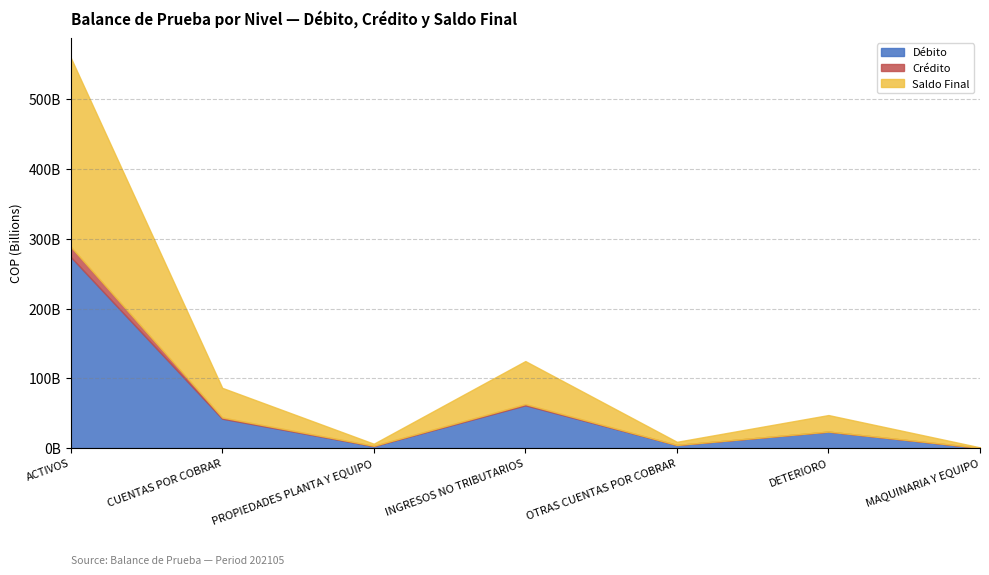

Rank the categories by Saldo Final value from highest to lowest.

ACTIVOS, INGRESOS NO TRIBUTARIOS, CUENTAS POR COBRAR, DETERIORO, OTRAS CUENTAS POR COBRAR, PROPIEDADES PLANTA Y EQUIPO, MAQUINARIA Y EQUIPO